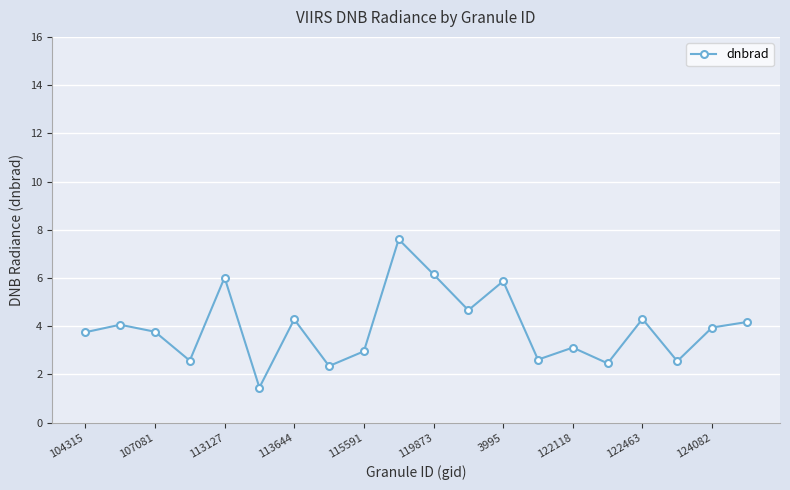

True or false: there are more than 2 points higher than both neighbors.

True